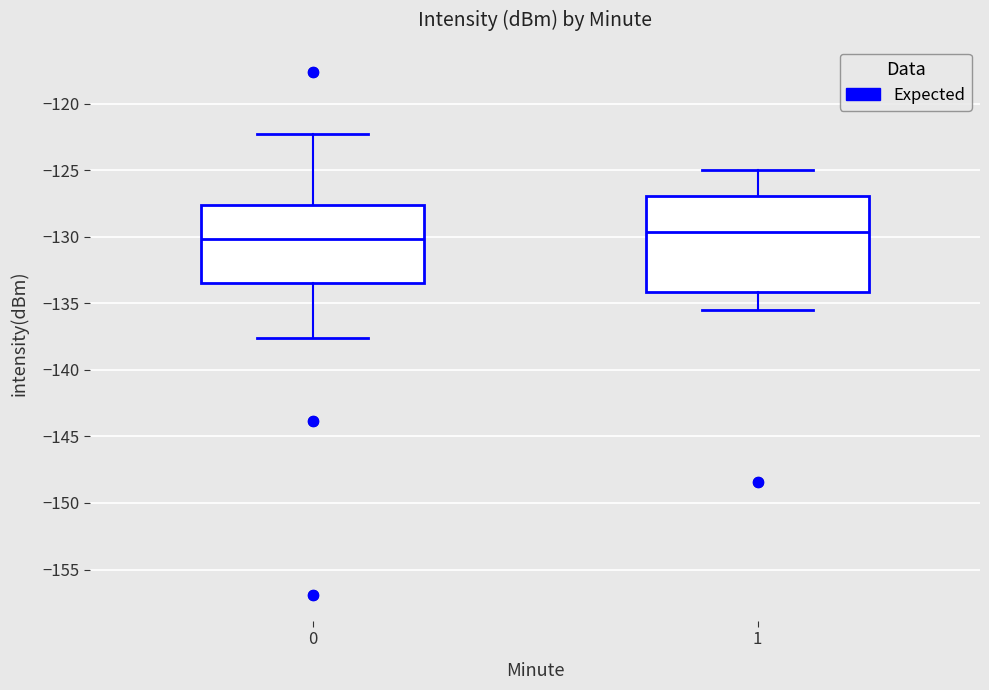

Where does the median line of the box at x = 0 sit on the y-axis? The values are not printed on the chart, so give them approximately, as read against the axis.

-130.0